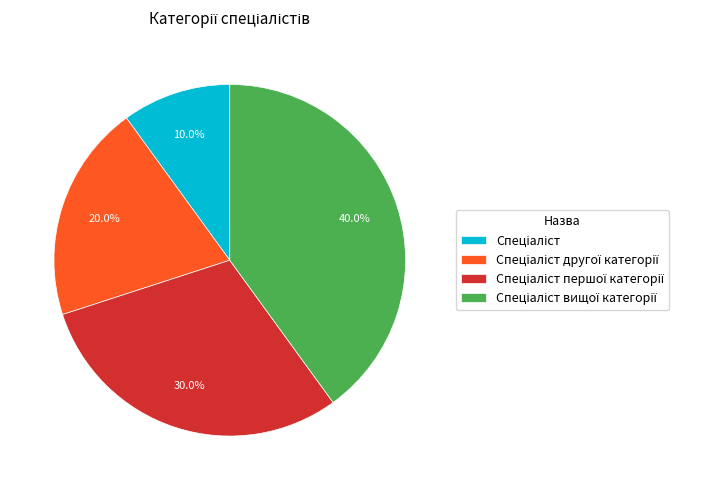

Is there any slice that represents more than half of the pie?

No